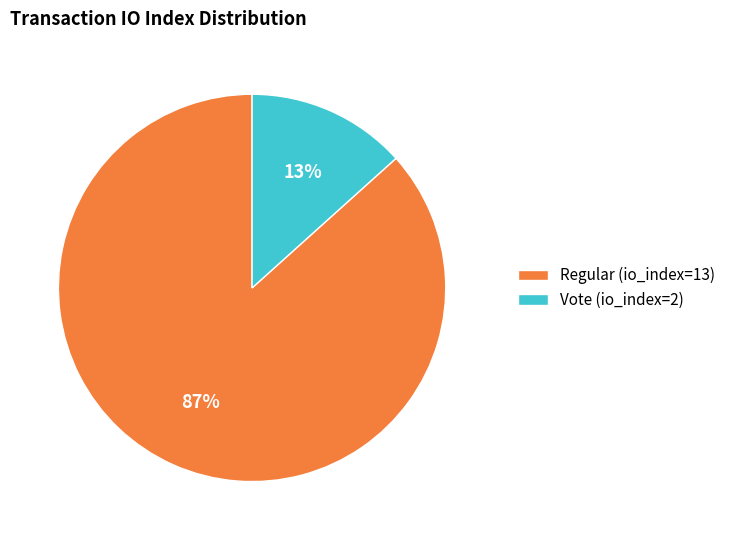

How many slices are in this pie chart?

2